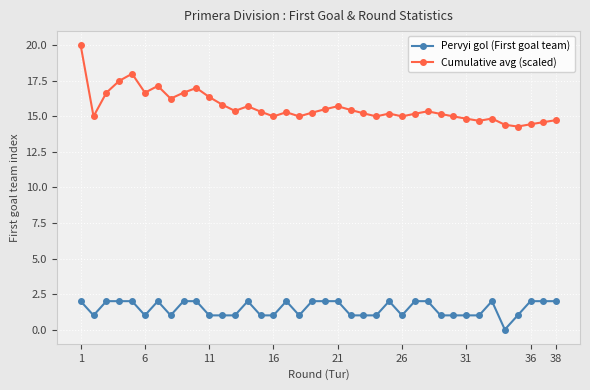

True or false: Cumulative avg (scaled) has more than 1 interior local peaks.

True